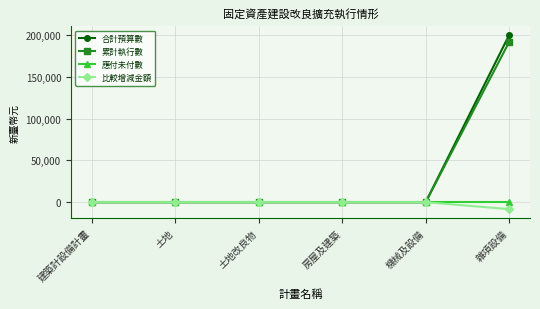

What is the difference between the 累計執行數 values at 土地 and 雜項設備?

191672